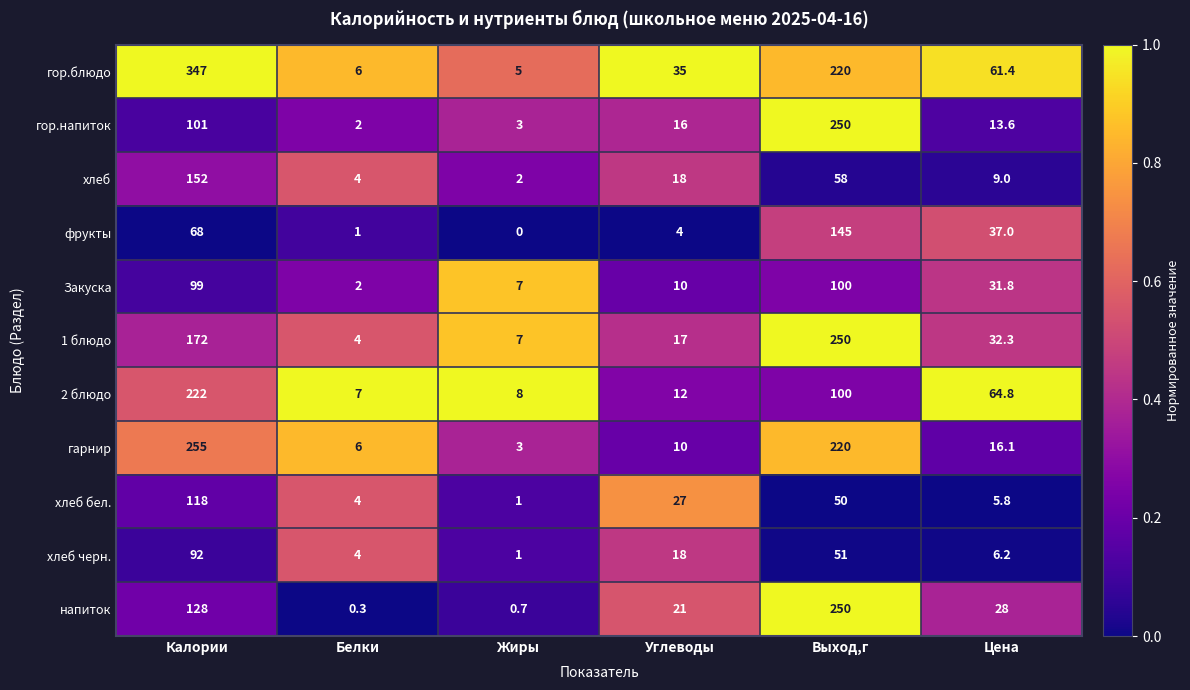

Which category has the lowest value across all series?

Жиры